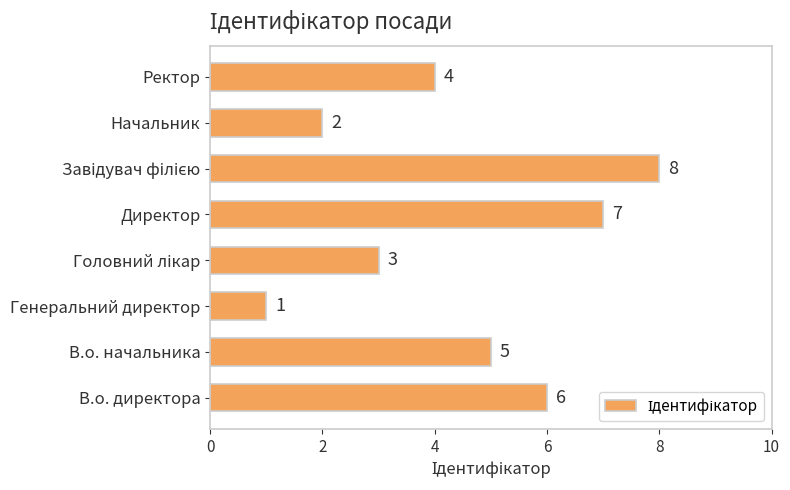

How many data points are less than 5?

4